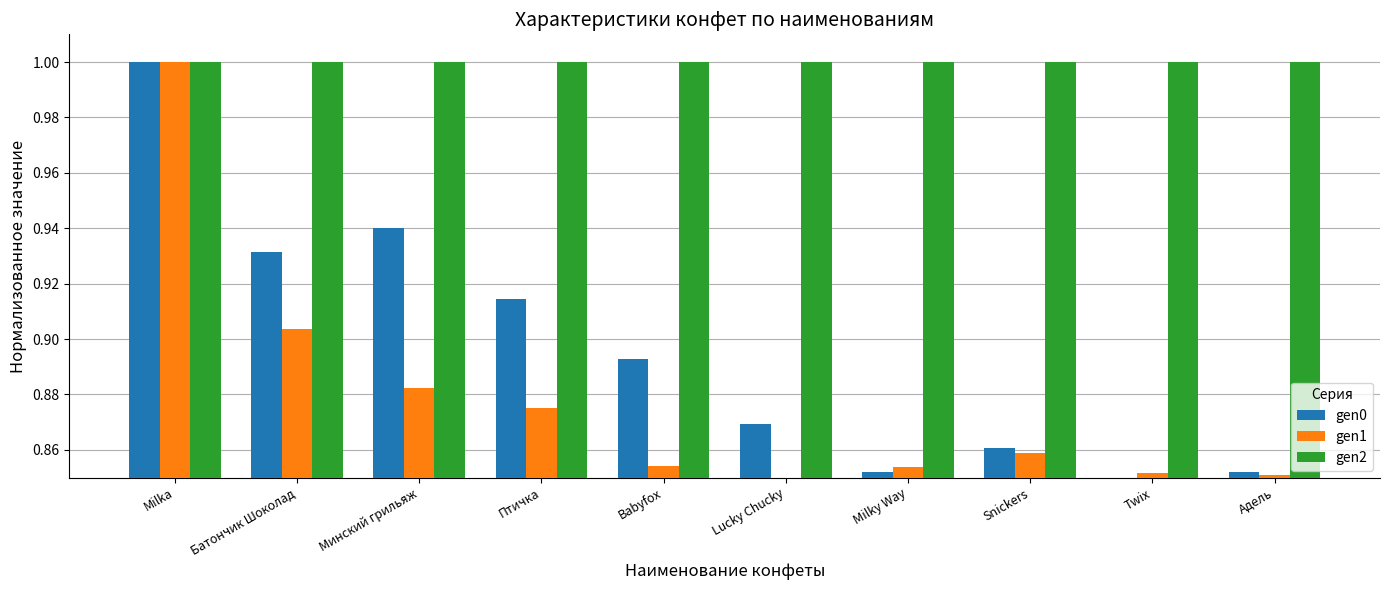

What is the sum of the gen2 values at Babyfox and Milka?

2.0